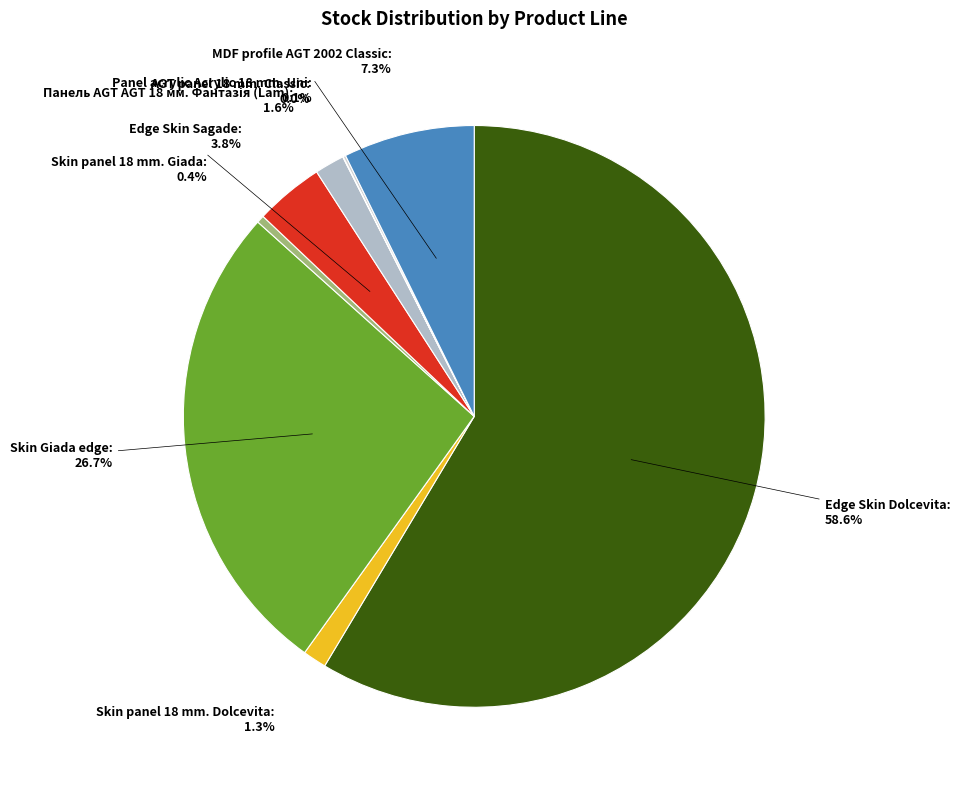

How much of the chart is everything except Skin panel 18 mm. Giada?

99.6%